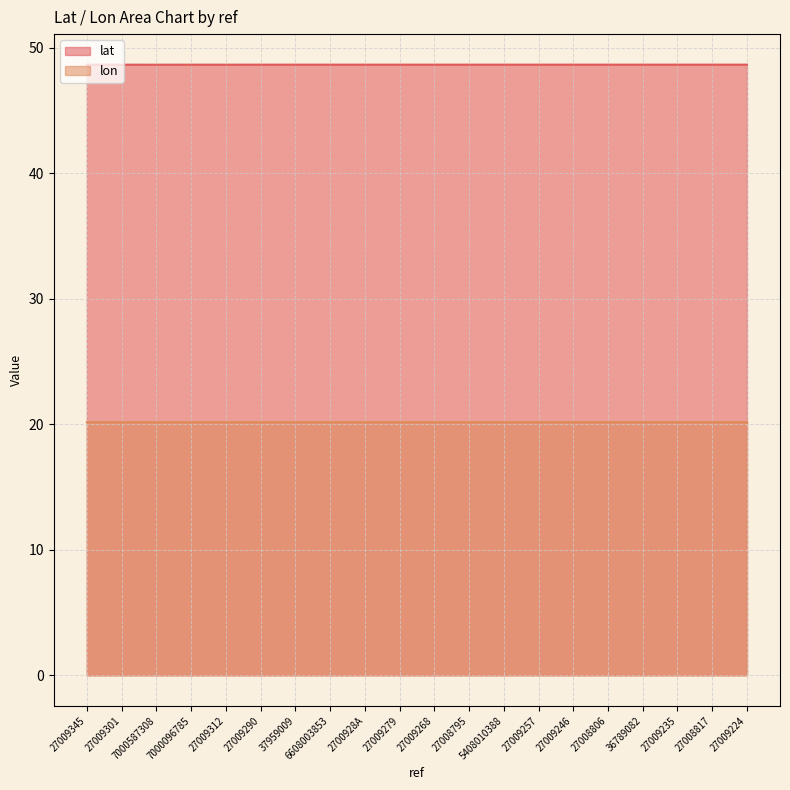

The value of lat at 27009279 is 48.7. True or false?

True